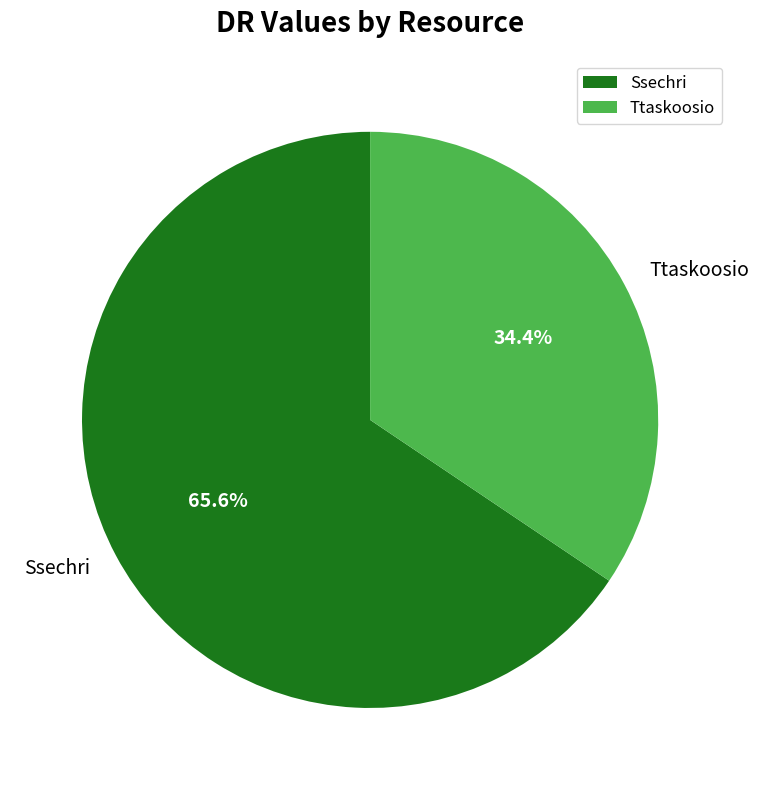

Which slice is the largest?

Ssechri